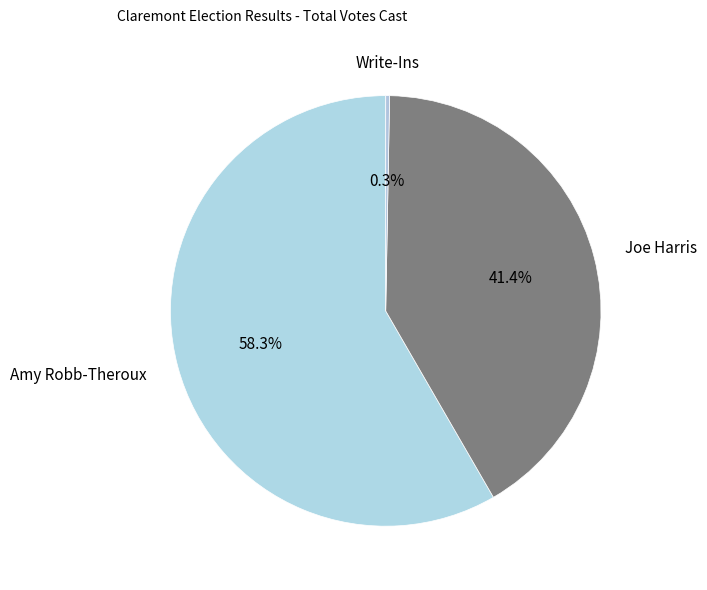

To the nearest percent, what is the difference between the Amy Robb-Theroux and Joe Harris slice percentages?

17%